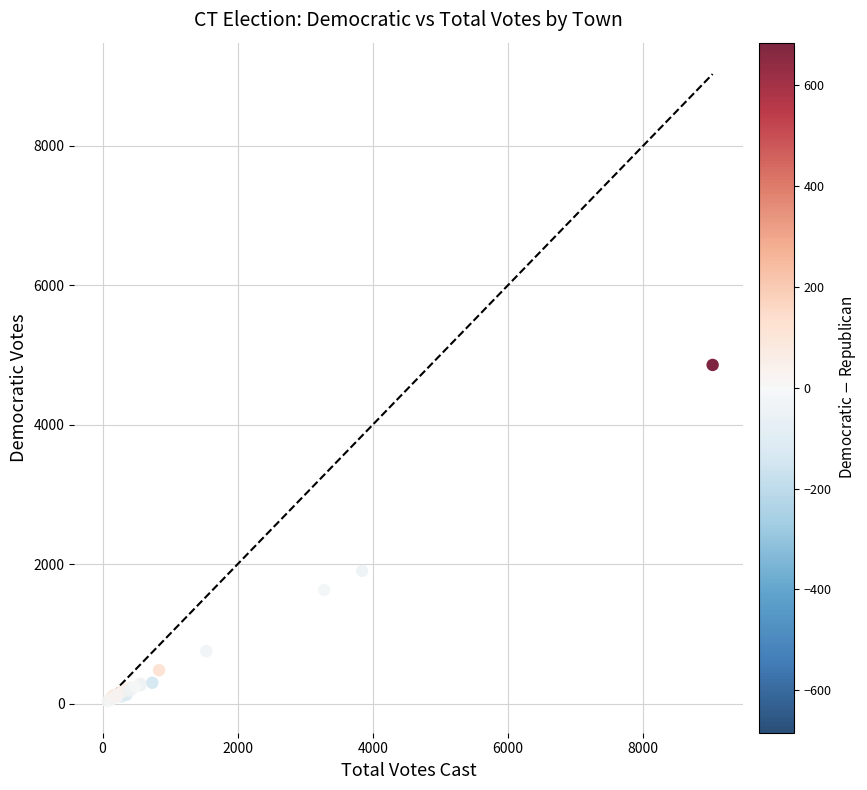

What Y value in the scatter plot is closest to 2443?

1901